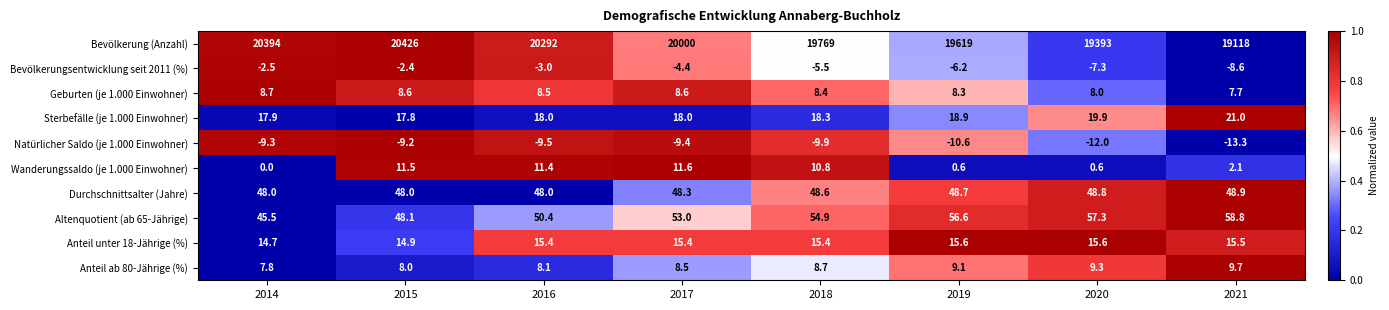

What is the average value of the Sterbefälle (je 1.000 Einwohner) series?

18.7